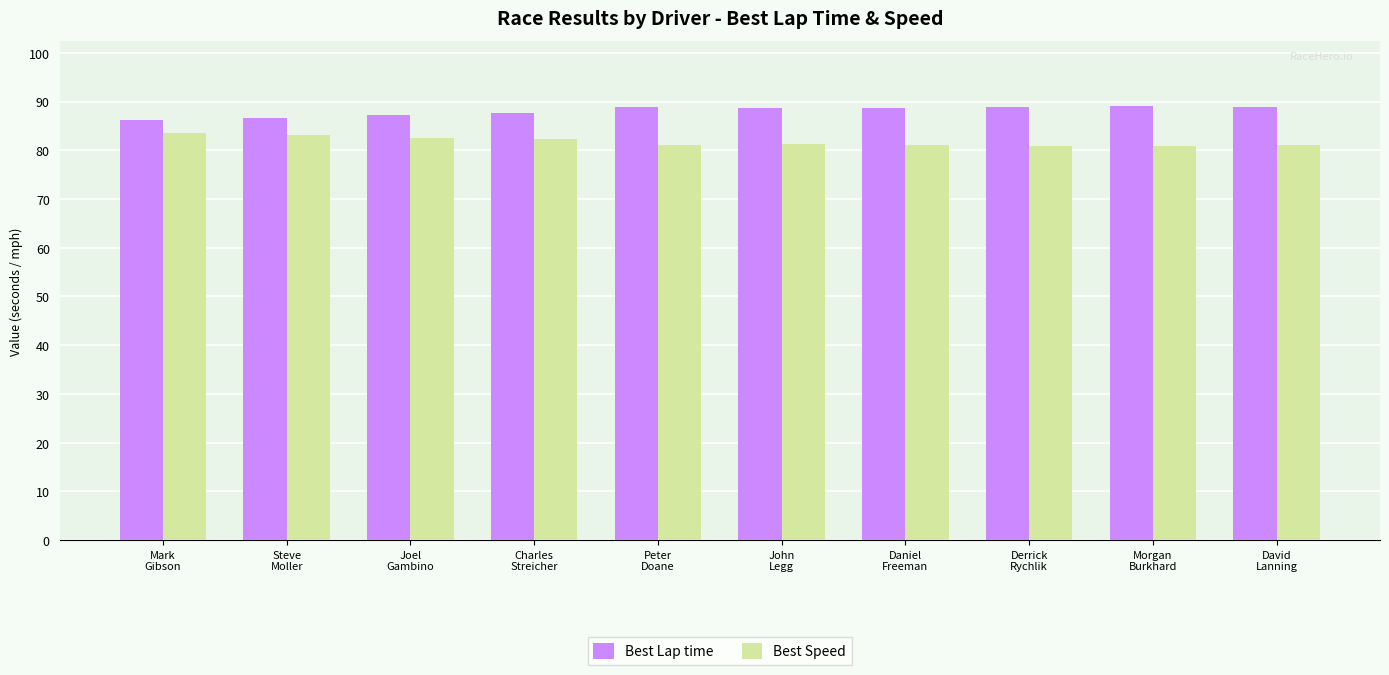

What is the sum of the Best Speed values at Derrick
Rychlik and David
Lanning?

162.0